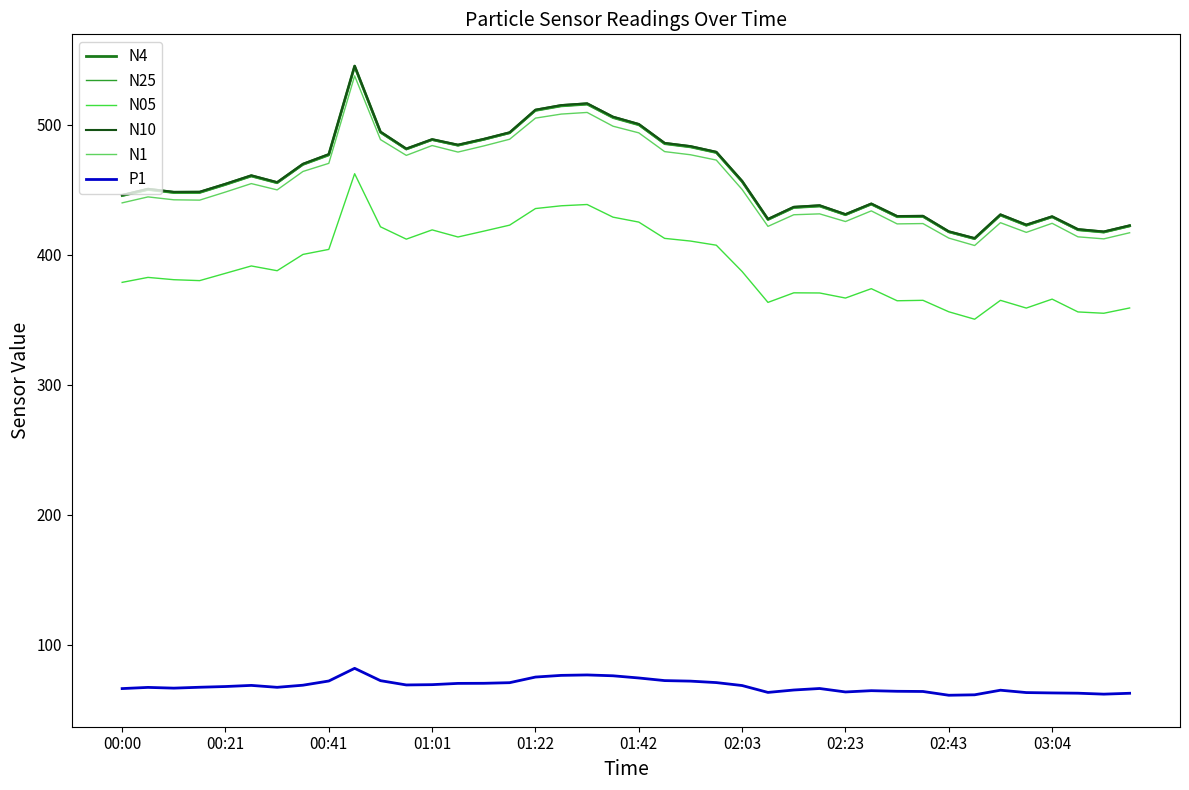

True or false: N1 and P1 intersect in this chart.

False